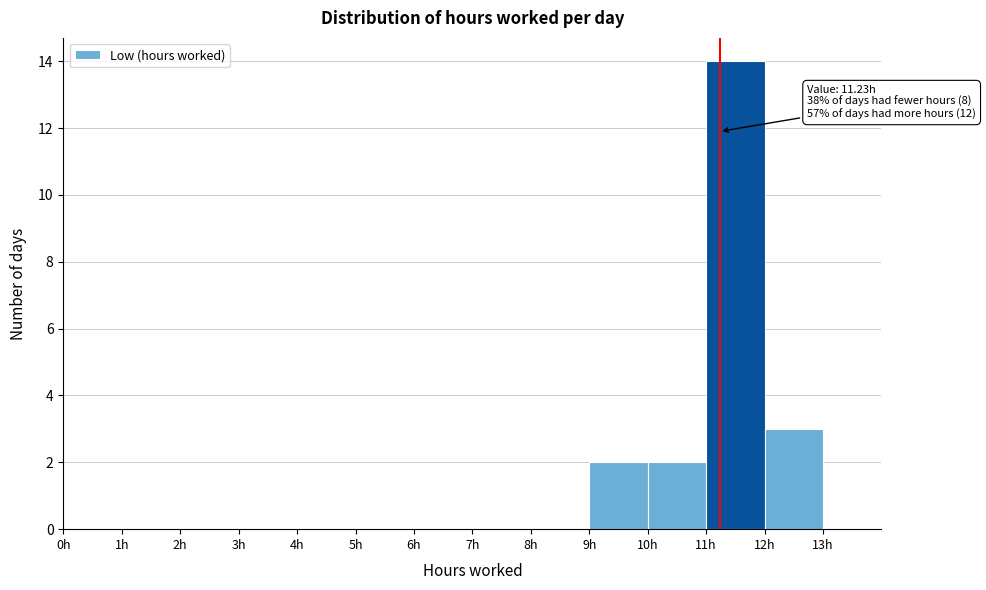

Over which range of the x-axis is the bar tallest?

11 to 12